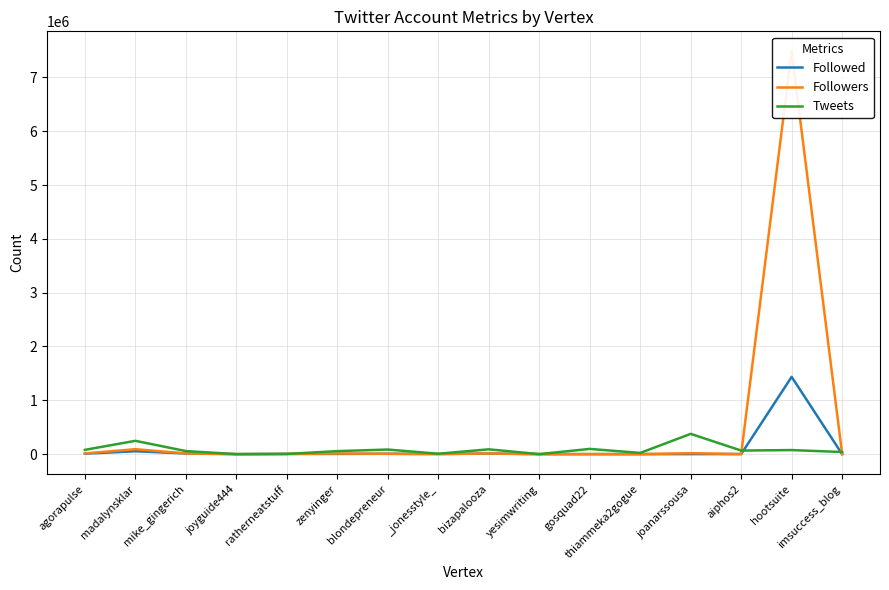

Between imsuccess_blog and hootsuite, which is larger?

hootsuite